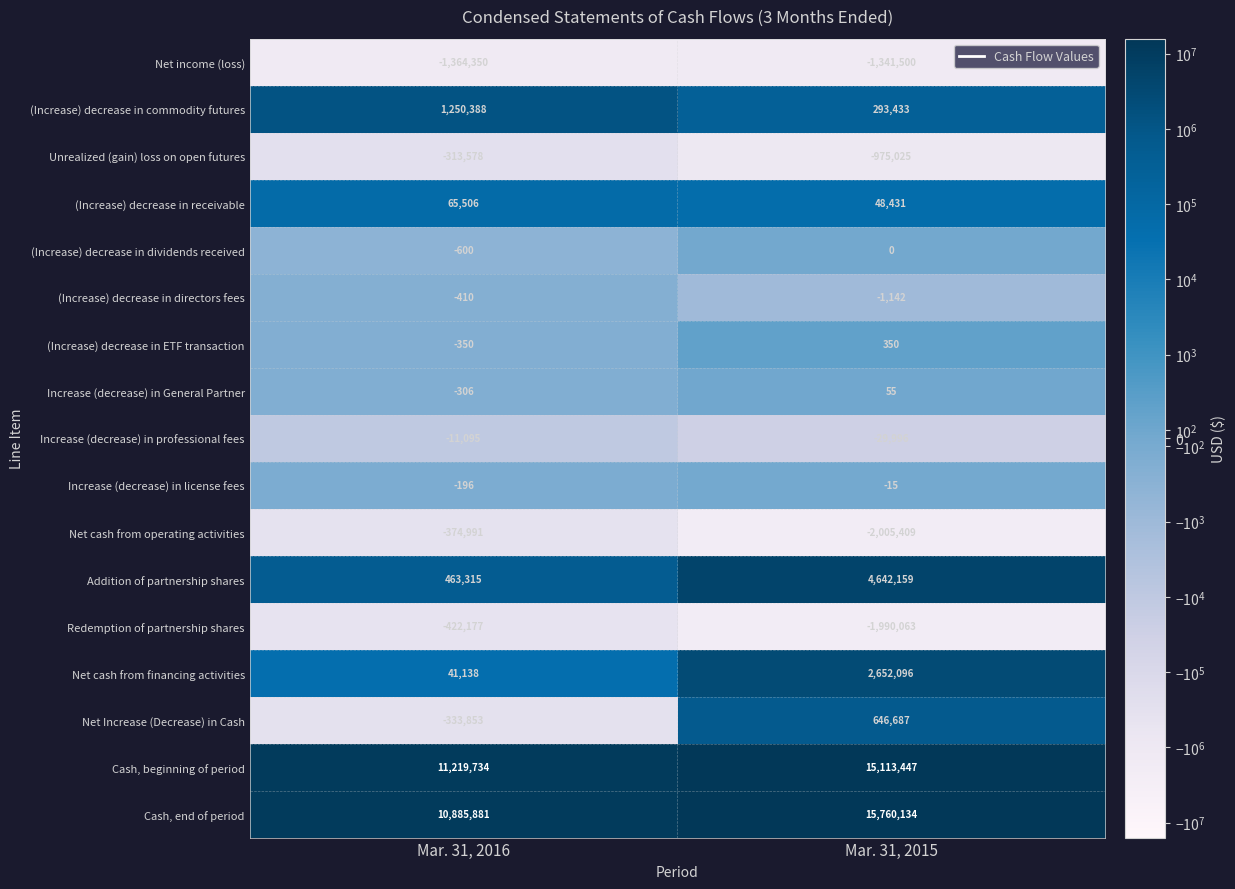

Which category has the lowest value across all series?

Mar. 31, 2015